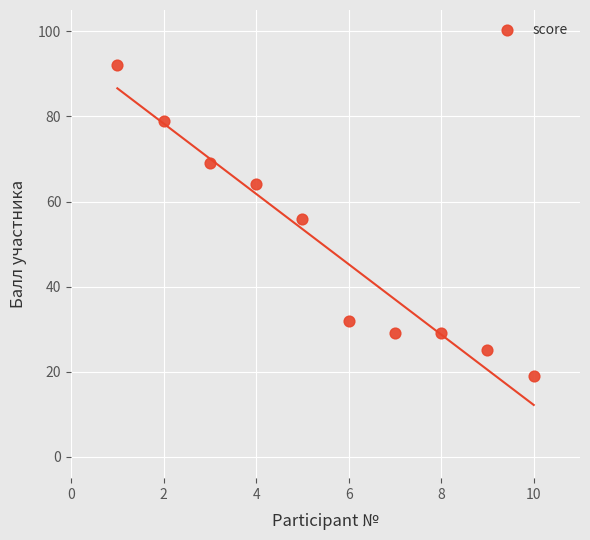

What is the range of Y values (max minus min)?

73